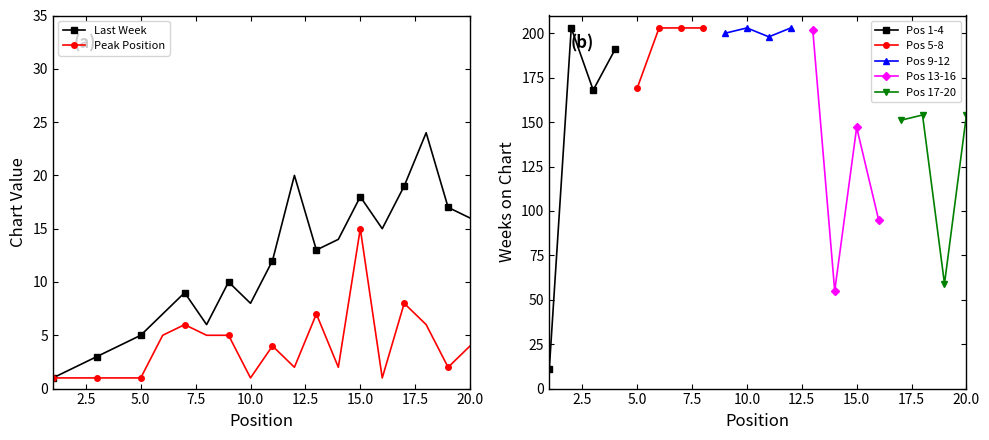

Which label corresponds to the smallest value in the chart?

1